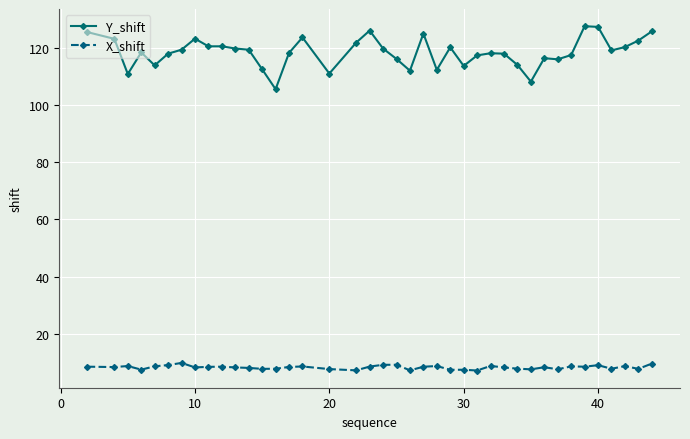

What is the value of the X_shift point at the 31st from the left?

7.5